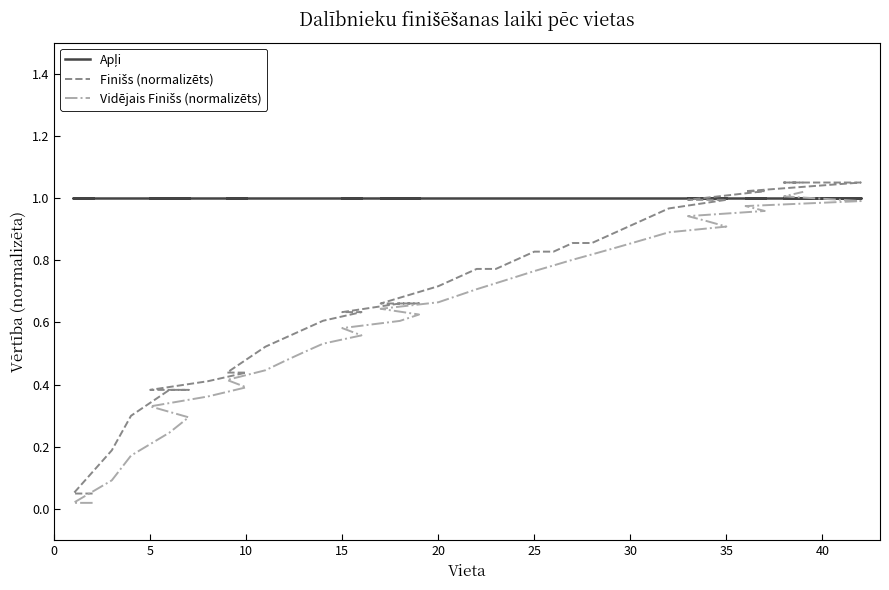

What is the lowest value of the Finišs (normalizēts) series?

0.1